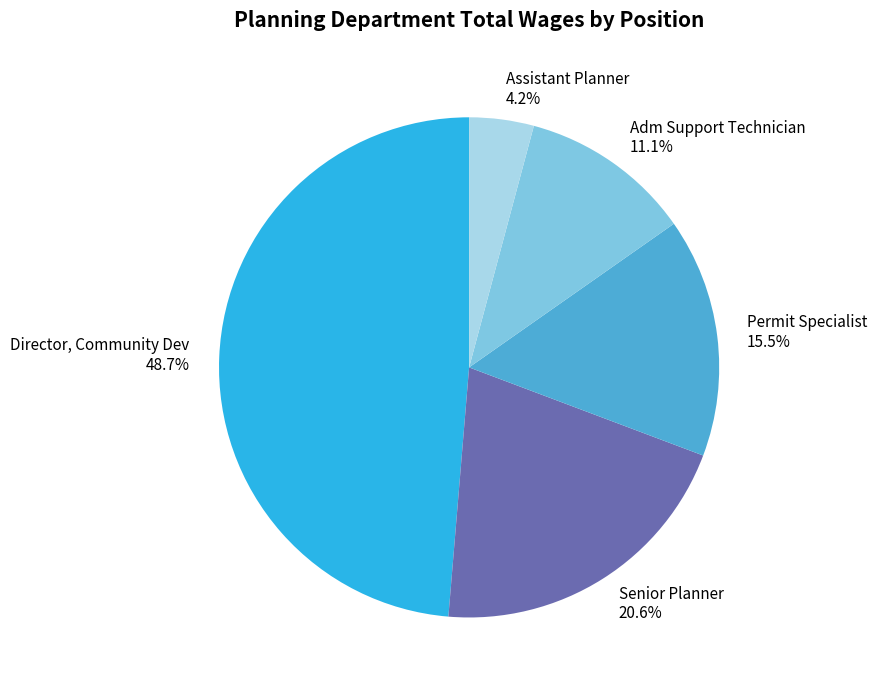

Is it true that Assistant Planner is 4% of the pie?

True